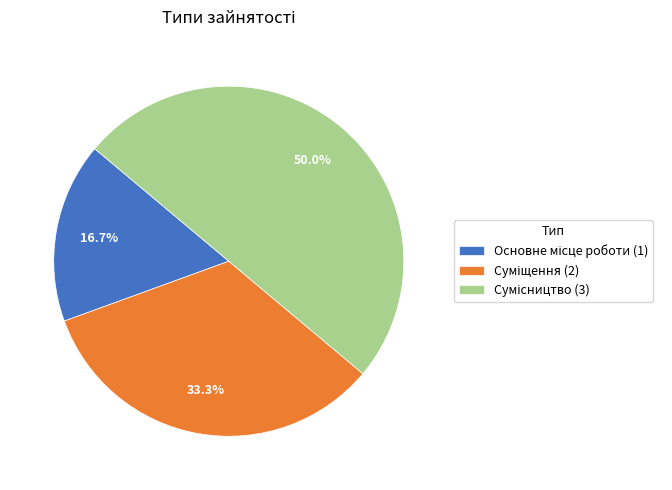

What is the ratio of the value at Сумісництво to the value at Суміщення?

1.5